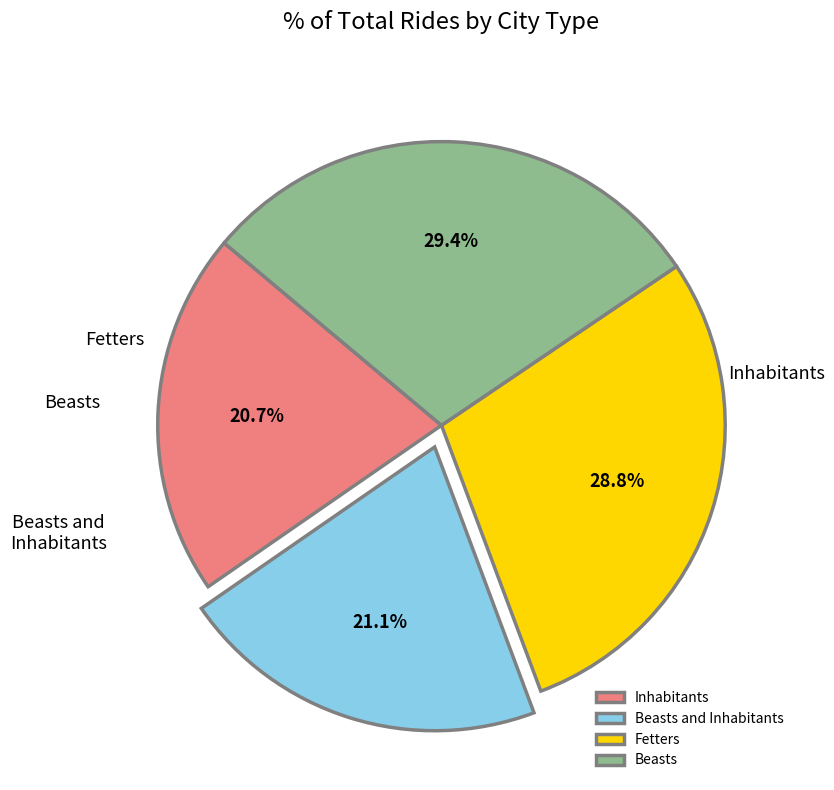

Is the sum of Inhabitants and Beasts greater than half?

Yes